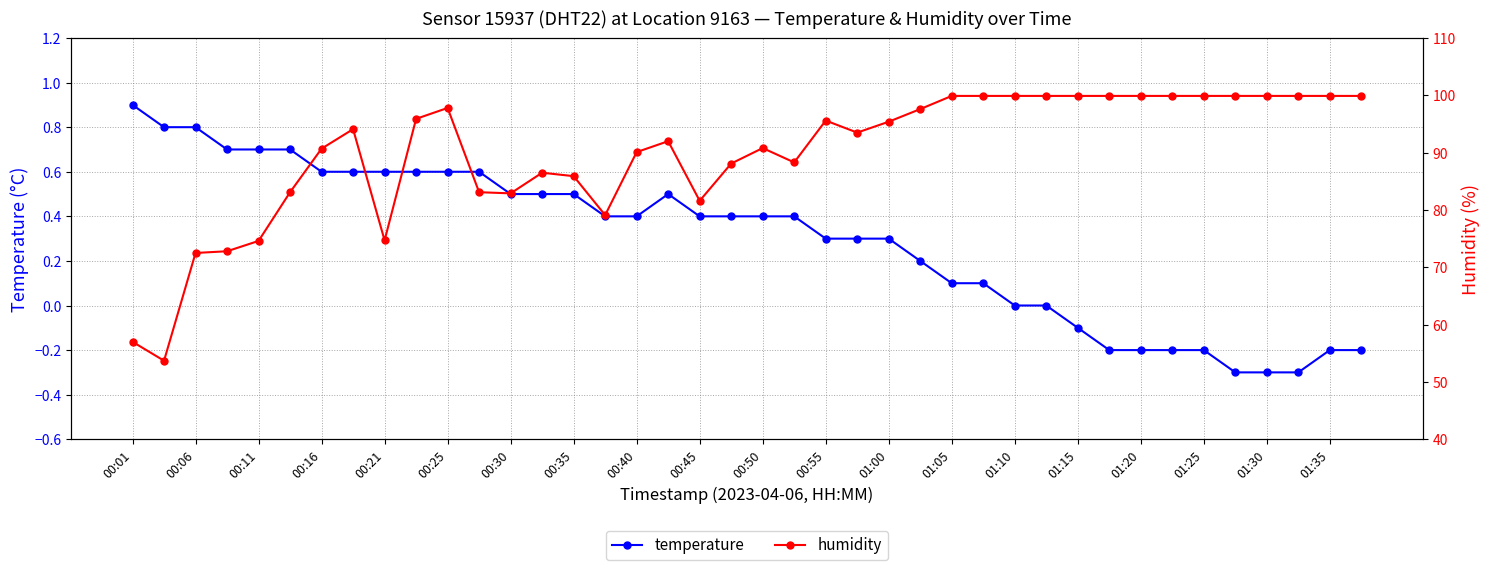

How many interior local peaks does the temperature series have?

1